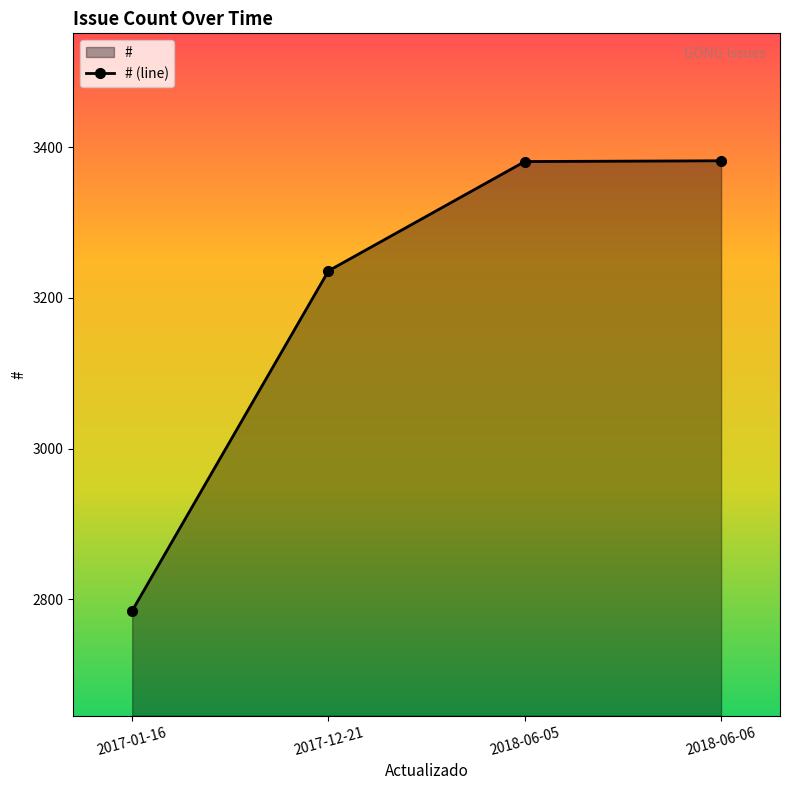

What is the difference between the maximum and minimum values?

597